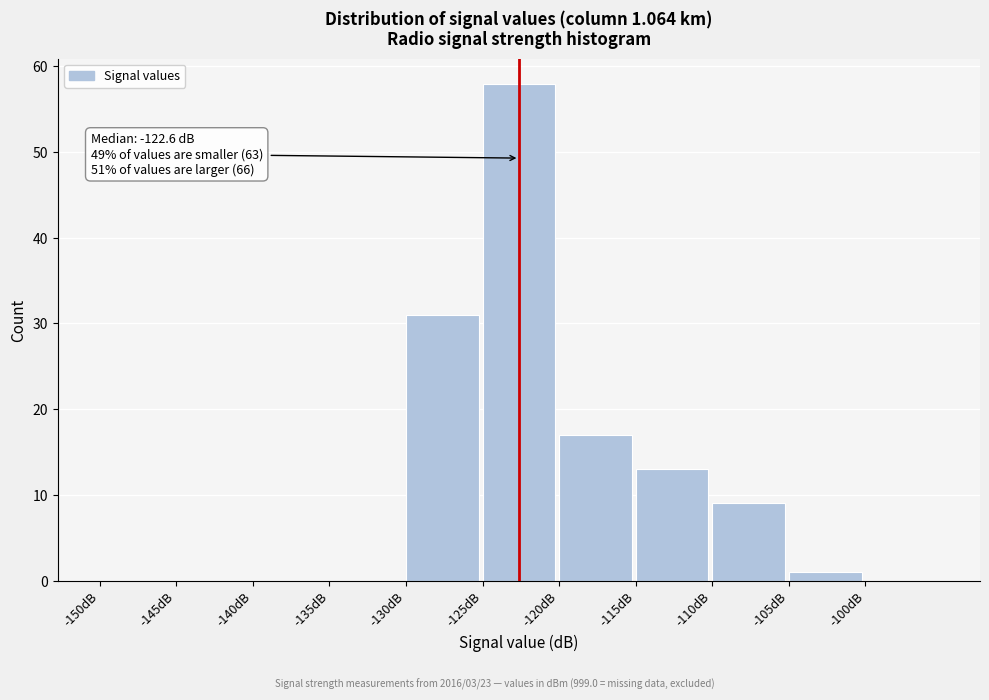

Over which range of the x-axis is the bar tallest?

-125 to -120